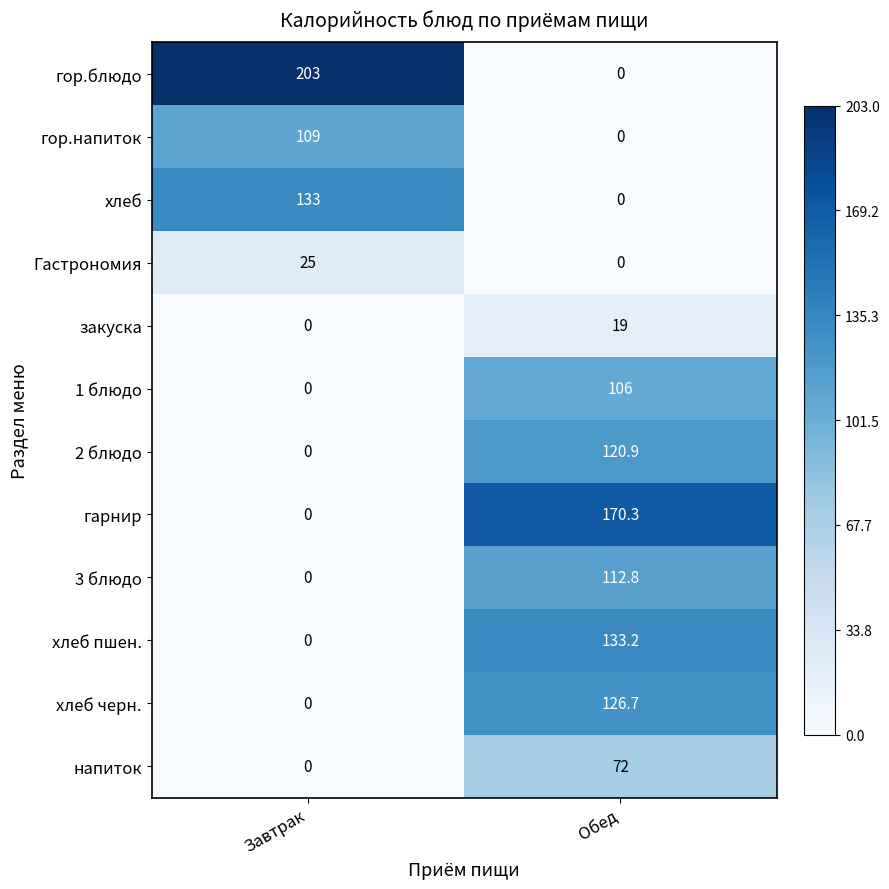

What value does the гарнир series have at Обед?

170.3